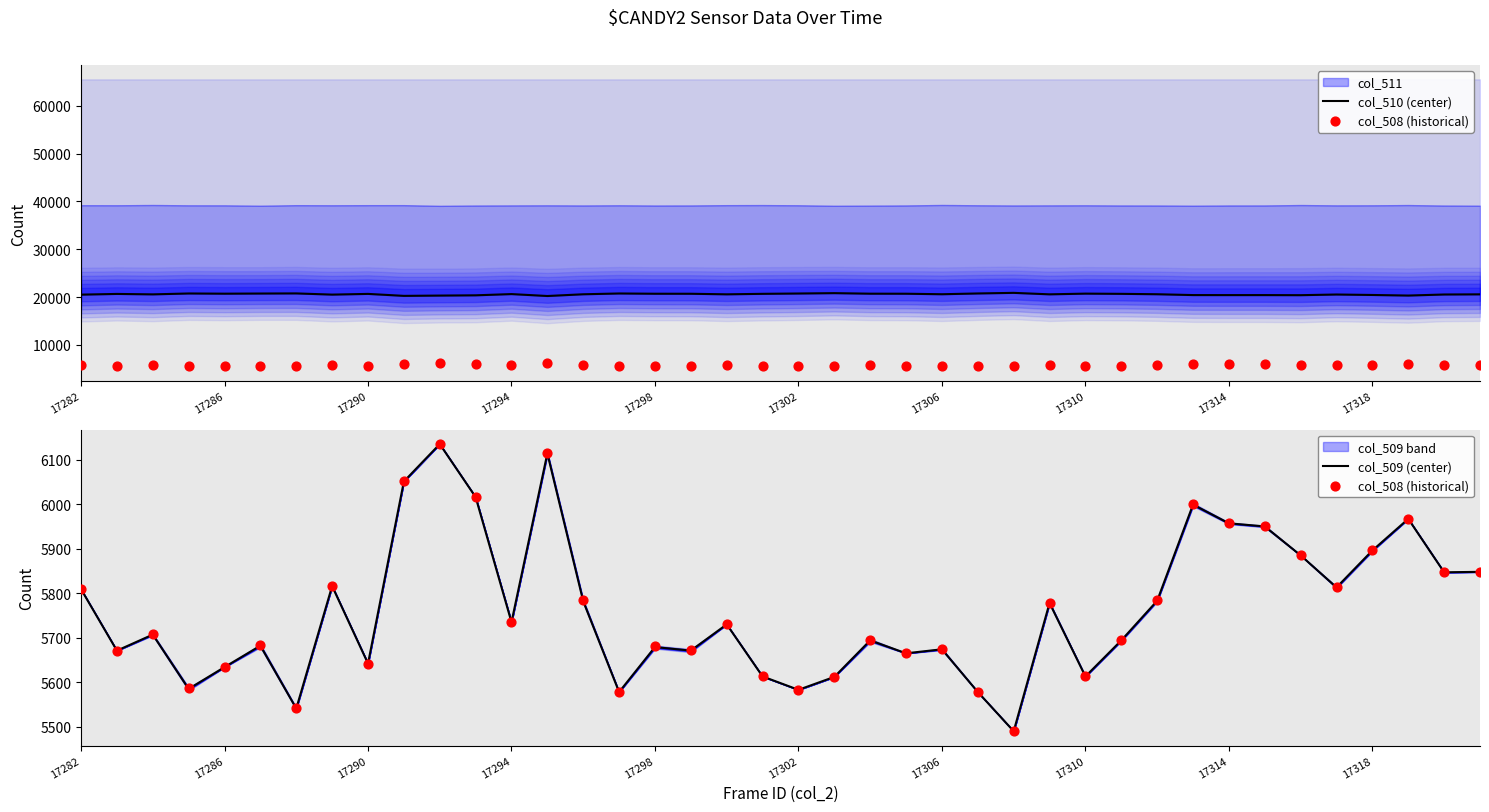

The value of col_509 (center) at 17314 is 8711. True or false?

False